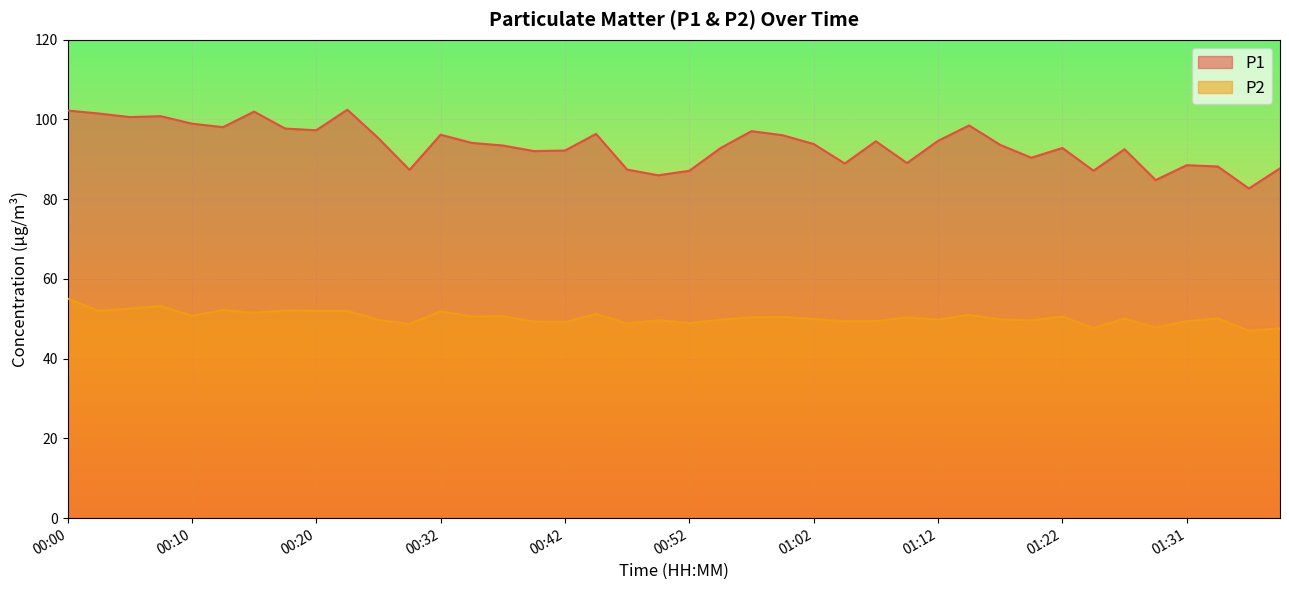

True or false: P2 and P1 cross at least once.

False